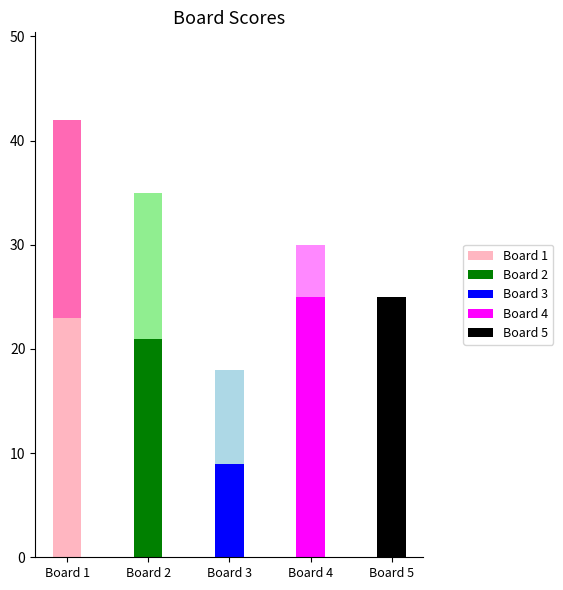

At which category is the sum across all series the highest?

Board 1